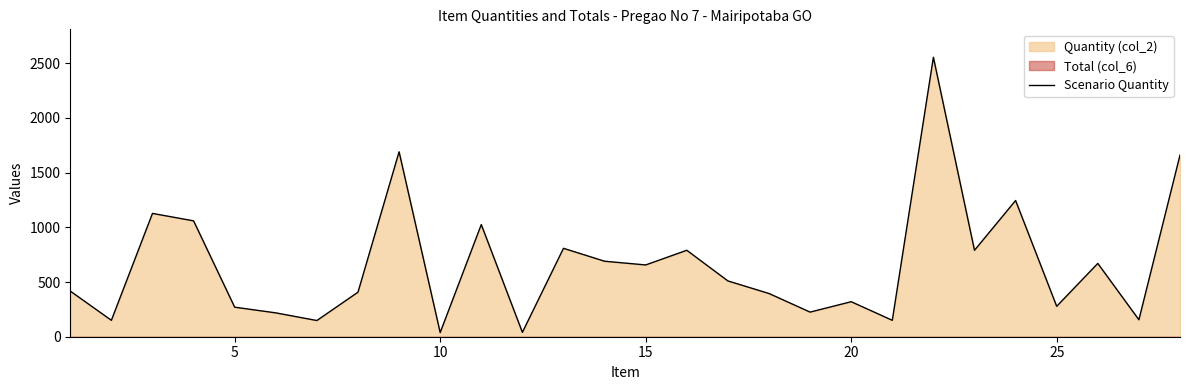

Does the chart display data point markers on the line(s)?

No